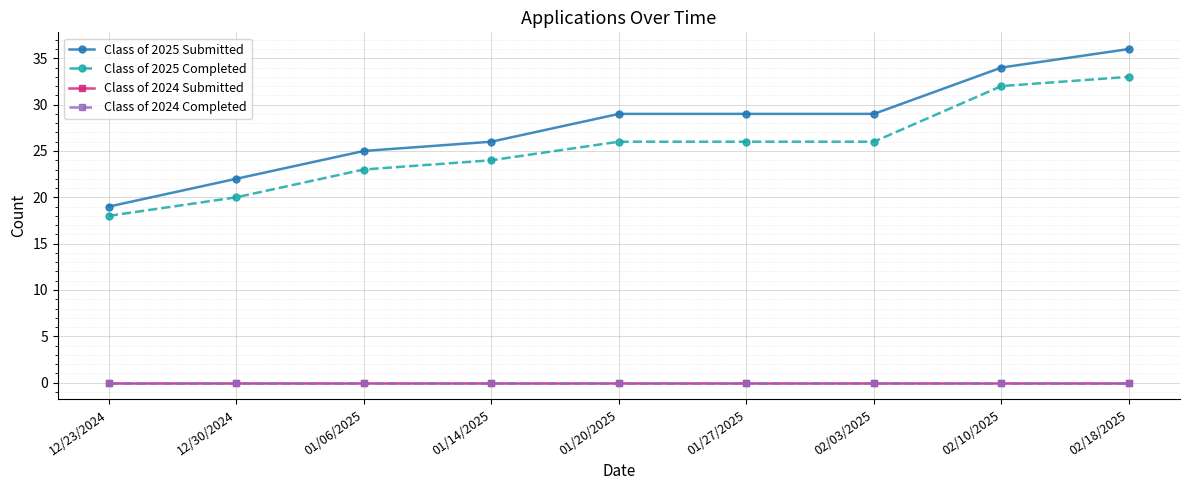

What is the sum of all Class of 2025 Submitted values?

249